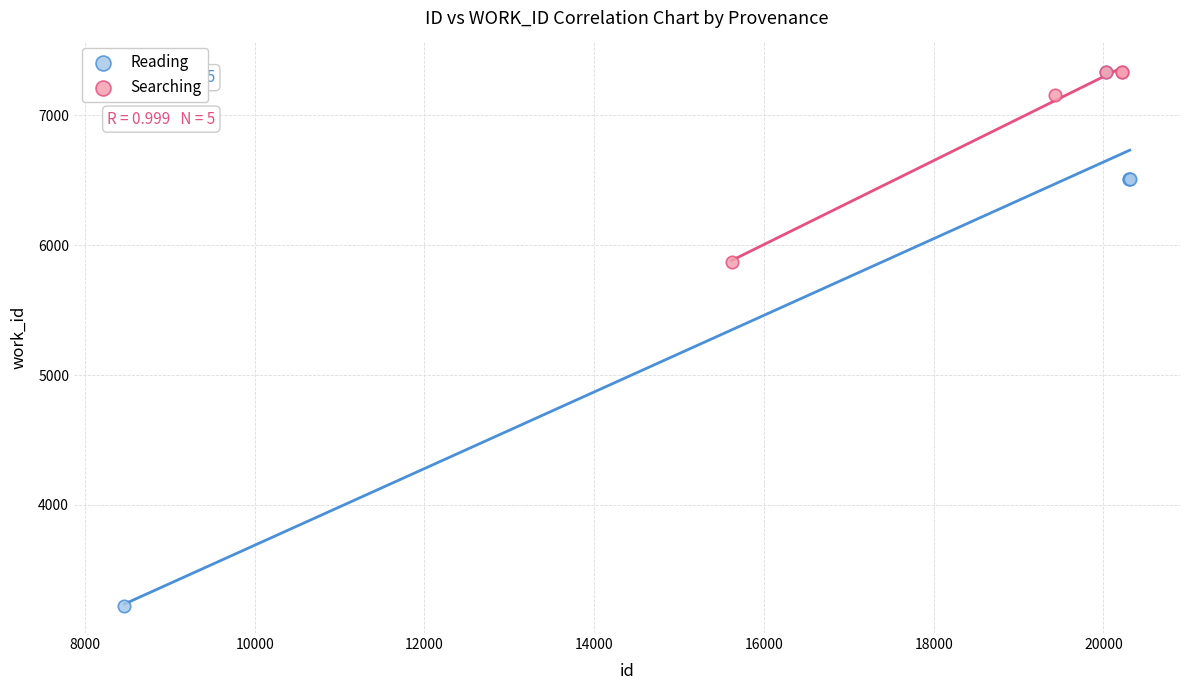

Which series has the widest spread of Y values?

Reading